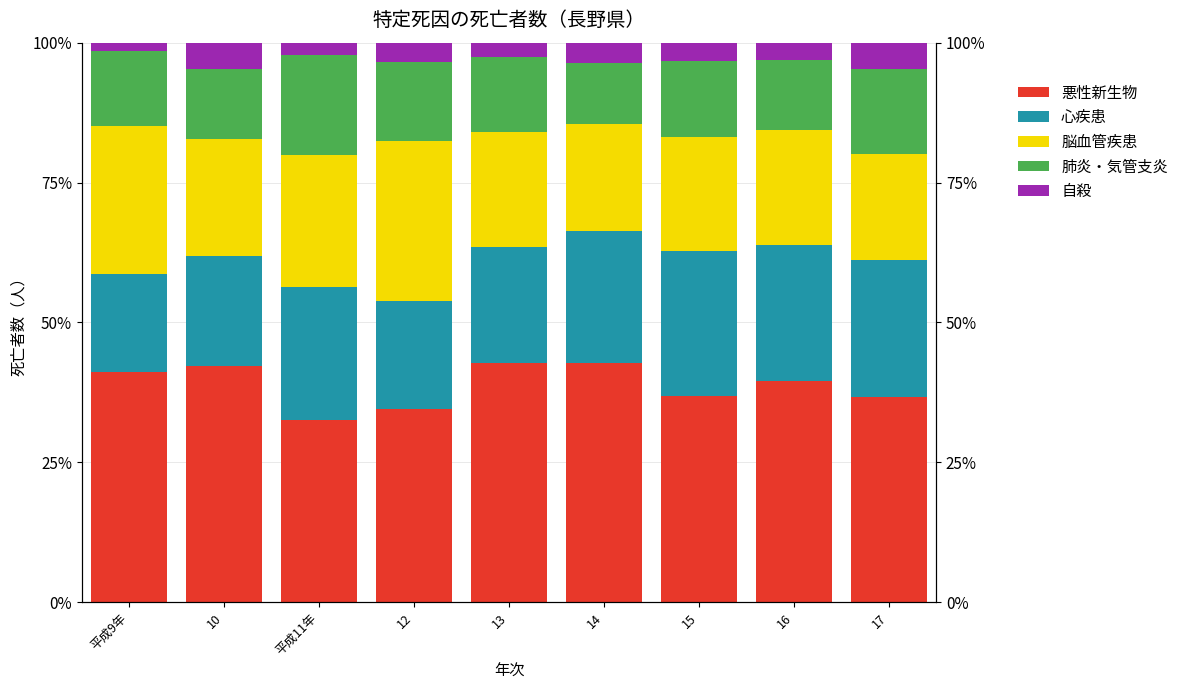

Between 15 and 平成9年, which is larger?

平成9年